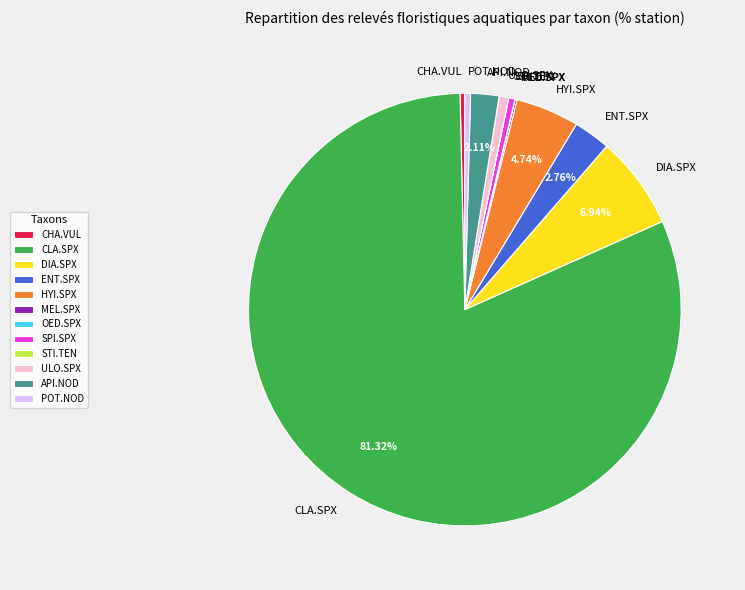

What is the largest slice in the pie chart?

CLA.SPX